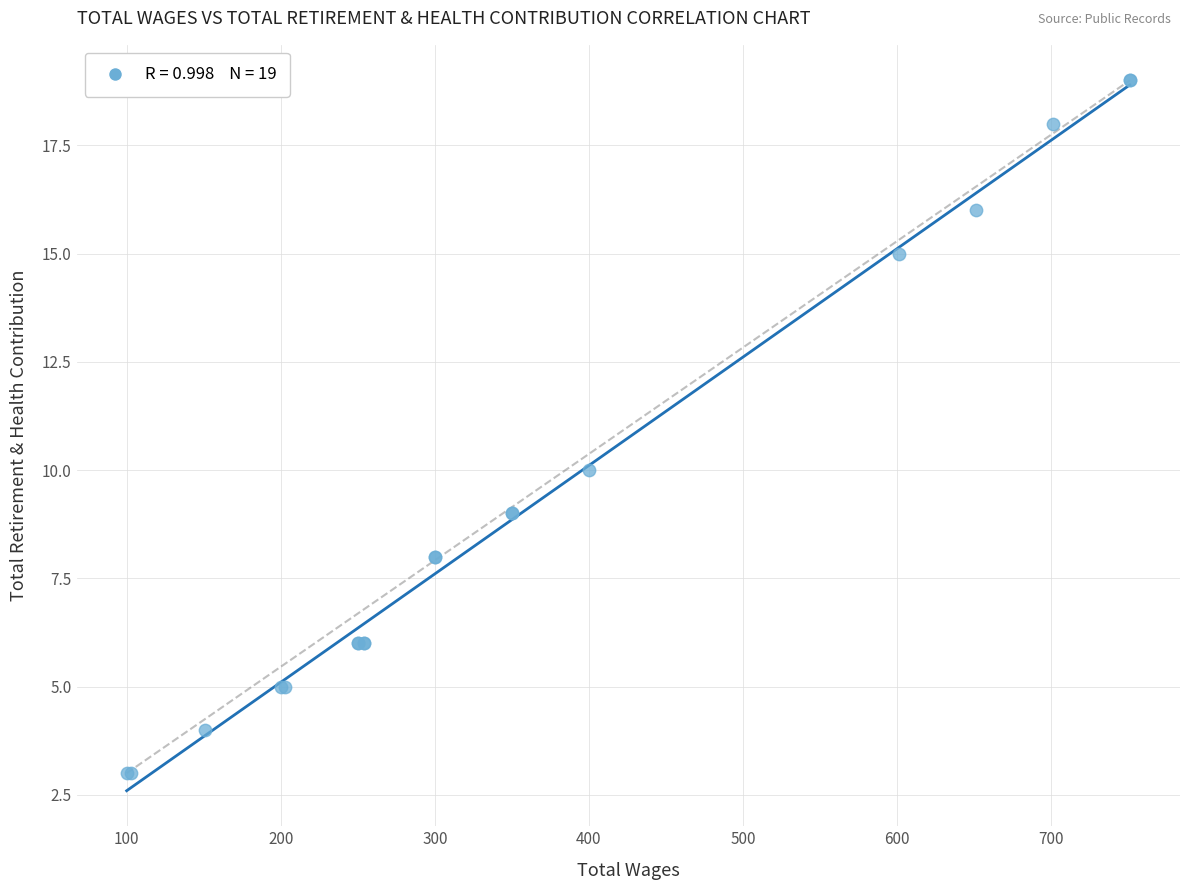

What Y value in the scatter plot is closest to 11?

10